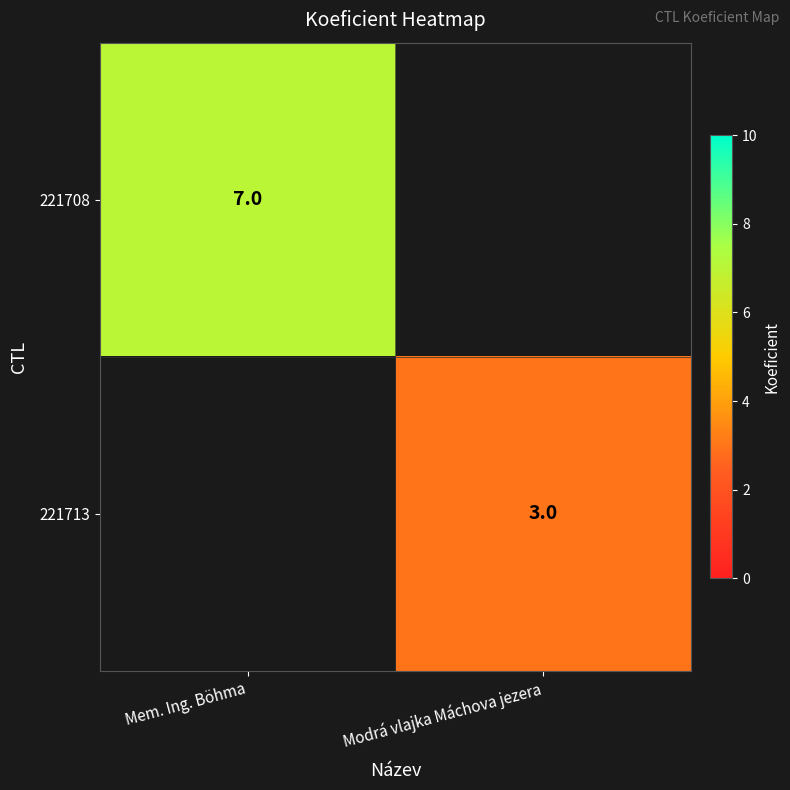

The value of 221708 at Mem. Ing. Böhma is 12. True or false?

False